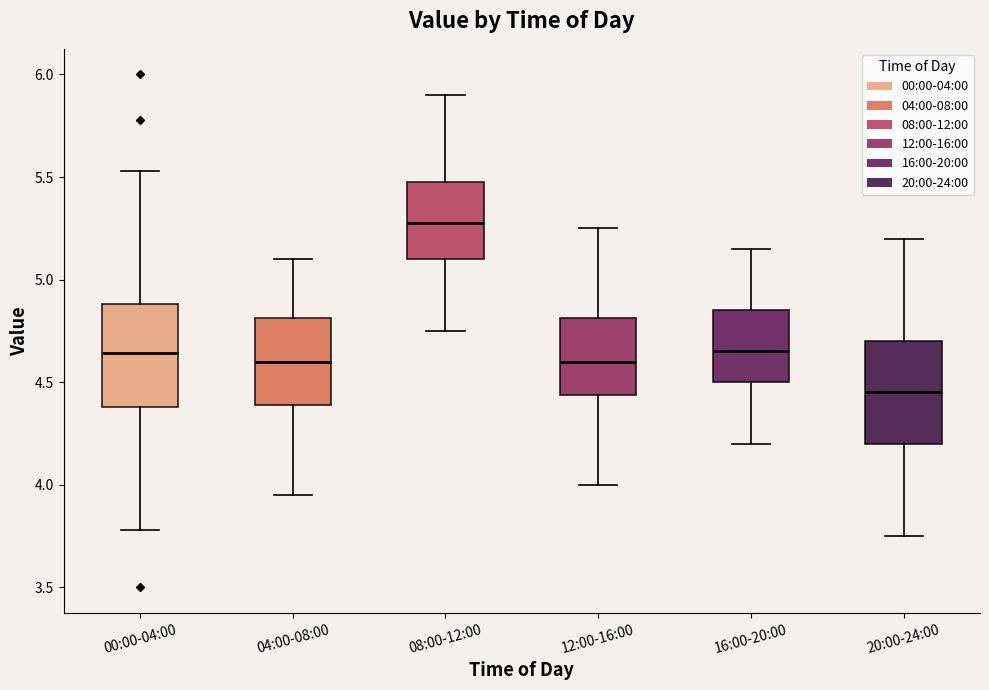

Reading left to right, read every box against the y-axis: the position of its median line, the range the box covers, and the ends of its whiskers. The values are not printed on the chart, so give them approximately, as read against the axis.

00:00-04:00: median 4.65, box 4.40 to 4.90, whiskers 3.80 to 5.55
04:00-08:00: median 4.60, box 4.40 to 4.80, whiskers 3.95 to 5.10
08:00-12:00: median 5.30, box 5.10 to 5.50, whiskers 4.75 to 5.90
12:00-16:00: median 4.60, box 4.45 to 4.80, whiskers 4.00 to 5.25
16:00-20:00: median 4.65, box 4.50 to 4.85, whiskers 4.20 to 5.15
20:00-24:00: median 4.45, box 4.20 to 4.70, whiskers 3.75 to 5.20